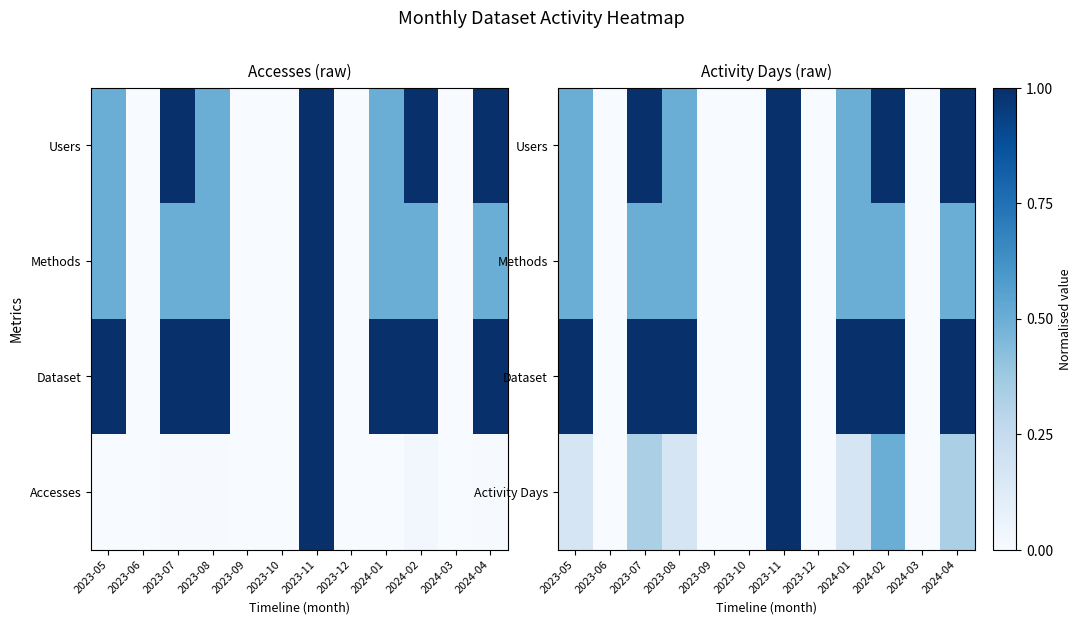

Count the Activity Days values in the range 0 to 1.

12